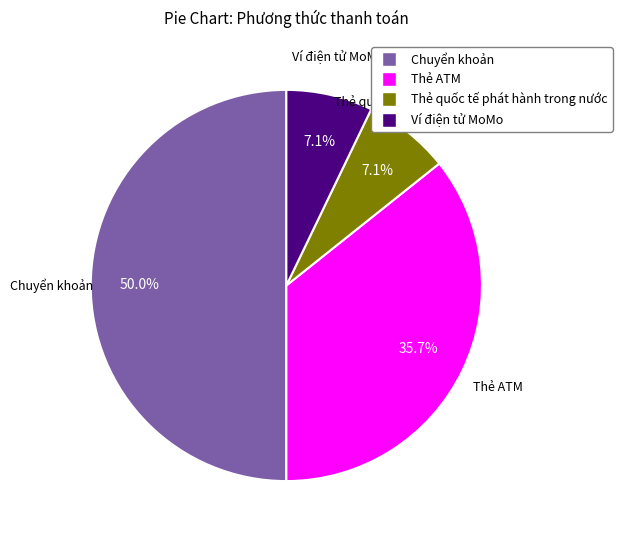

Which has a higher value, Thẻ ATM or Thẻ quốc tế phát hành trong nước?

Thẻ ATM